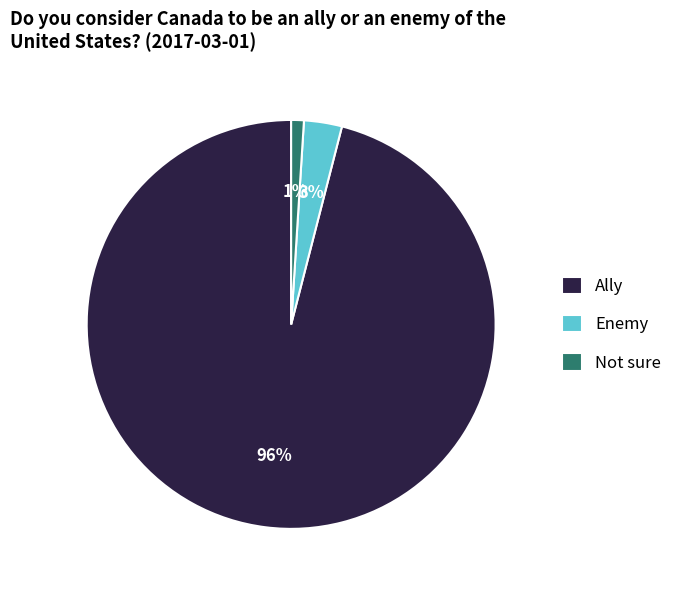

What is the largest slice in the pie chart?

Ally